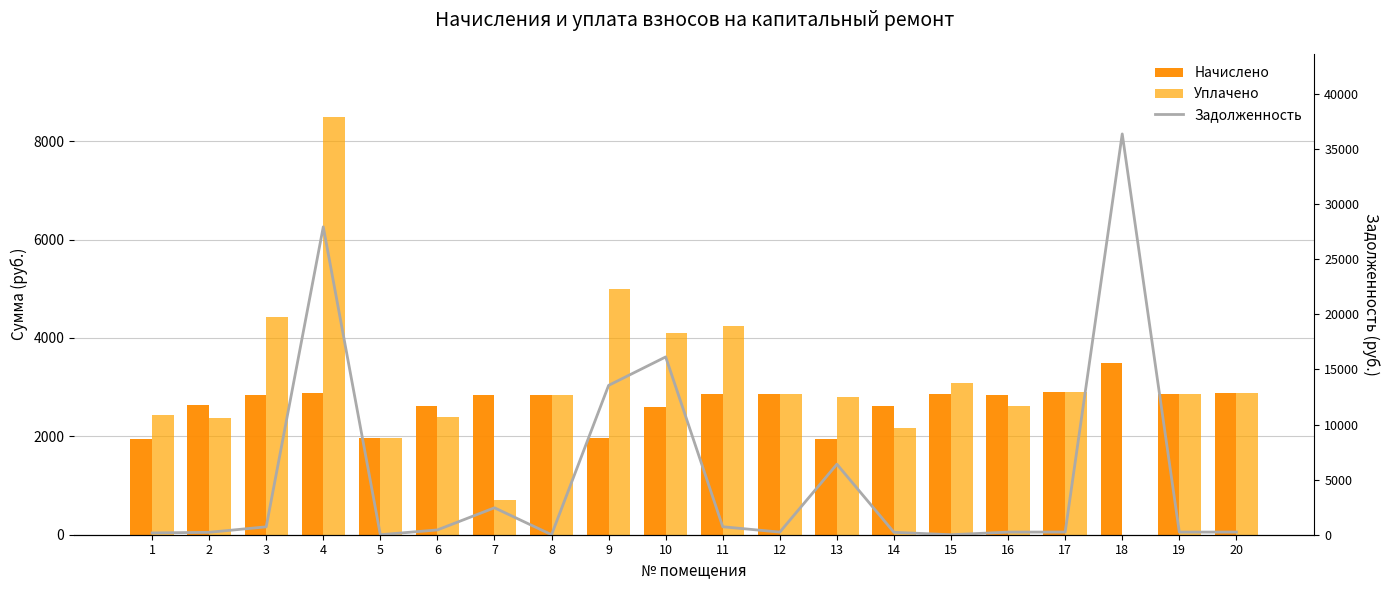

Between 6 and 20, which series saw the biggest shift?

Уплачено